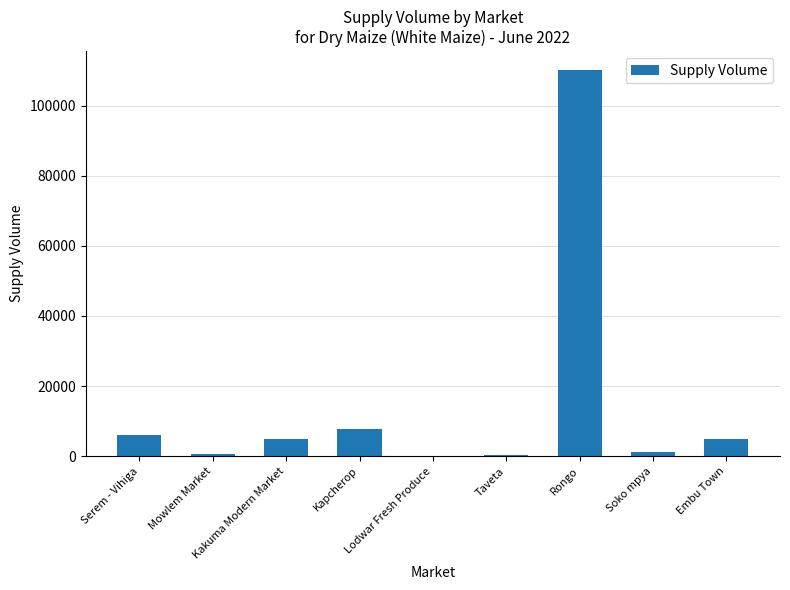

What is the greatest value displayed?

110000